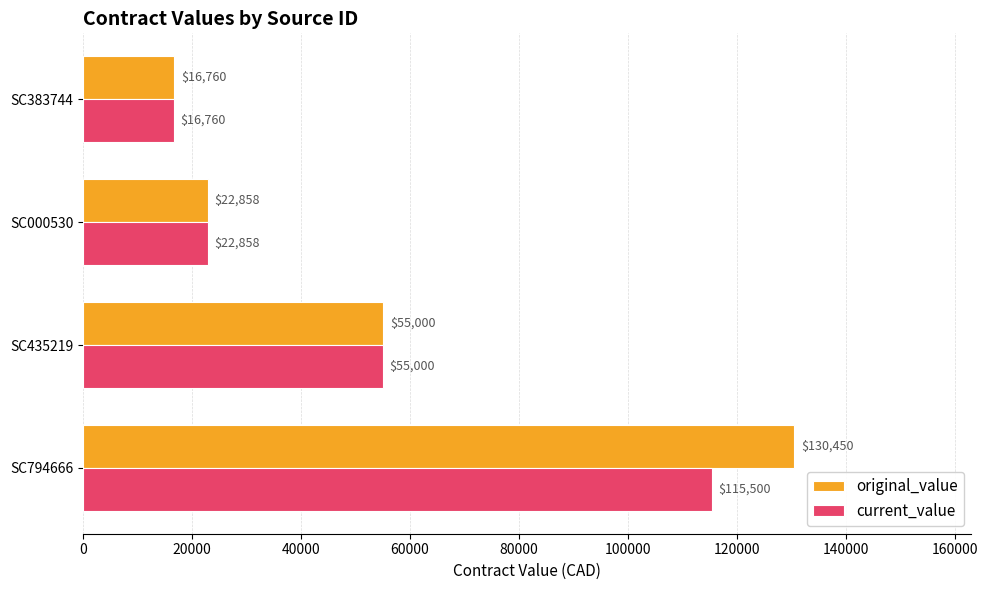

Where is current_value nearest to the value 66130?

SC435219